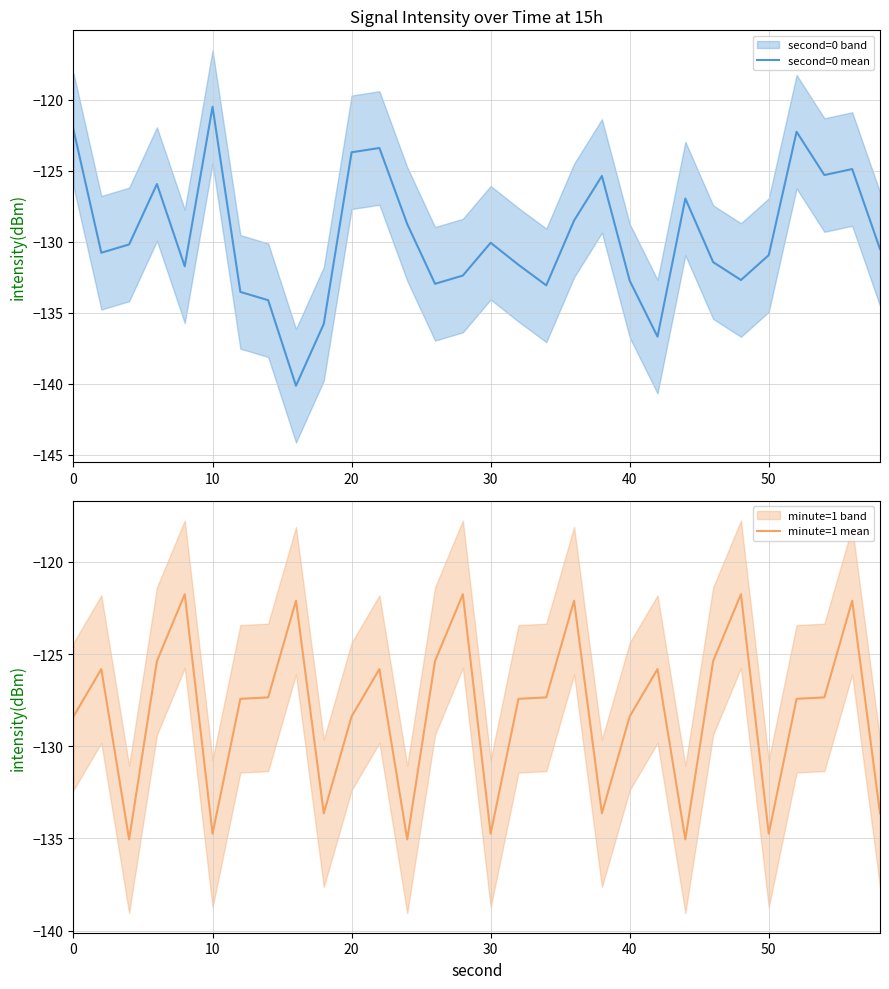

True or false: minute=1 mean and second=0 mean intersect in this chart.

True